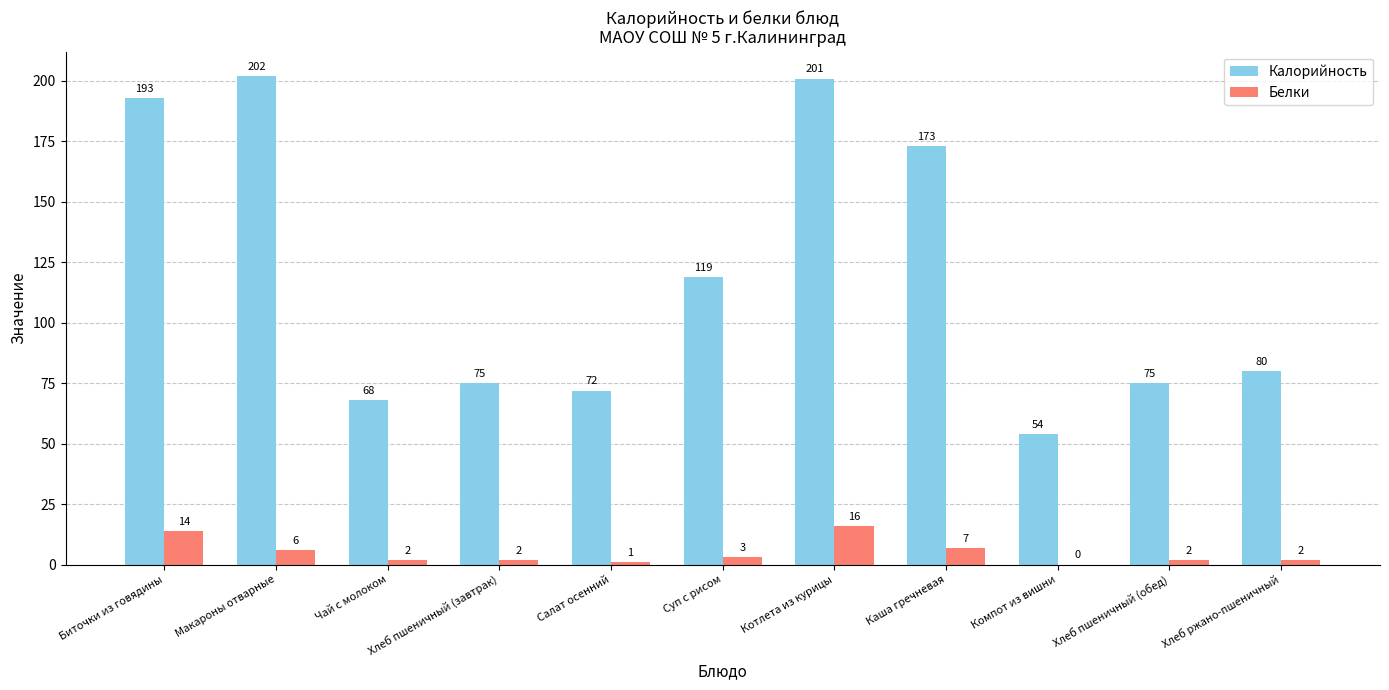

Are the bars horizontal?

No